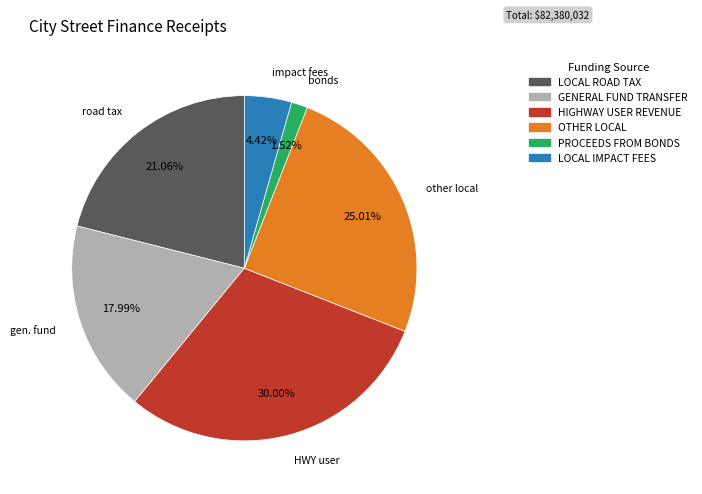

Is it true that PROCEEDS FROM BONDS is 2% of the pie?

True